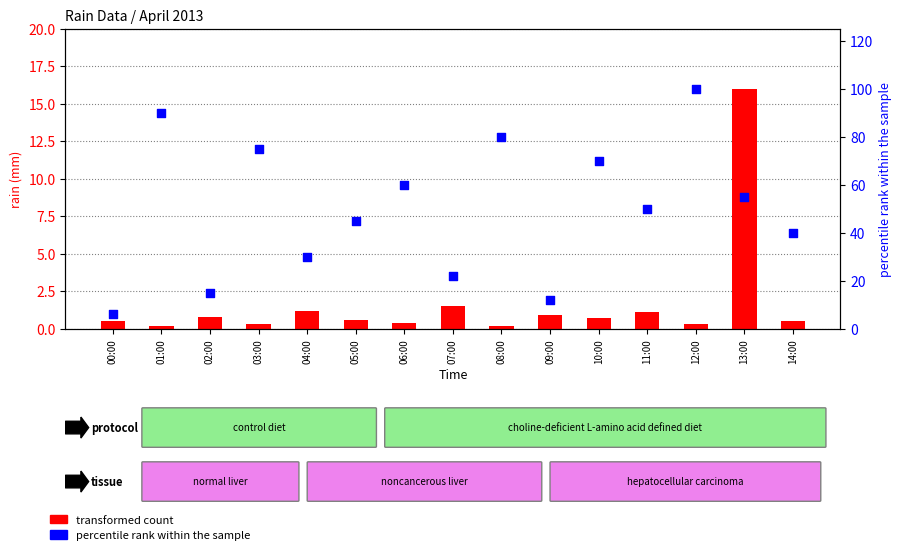

Which series has the widest spread of Y values?

percentile rank within the sample